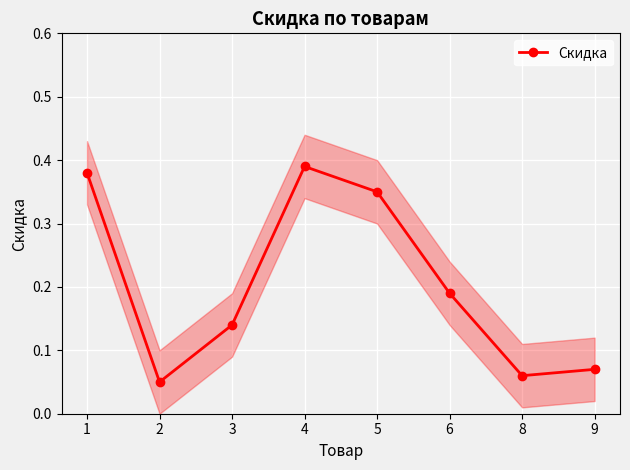

What is the sum of the values at 5 and 8?

0.4